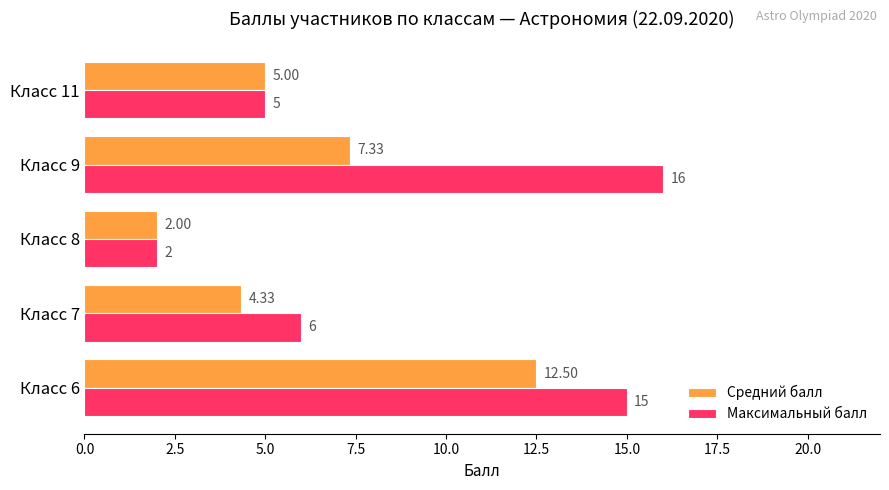

Which series has the largest range (max minus min)?

Максимальный балл